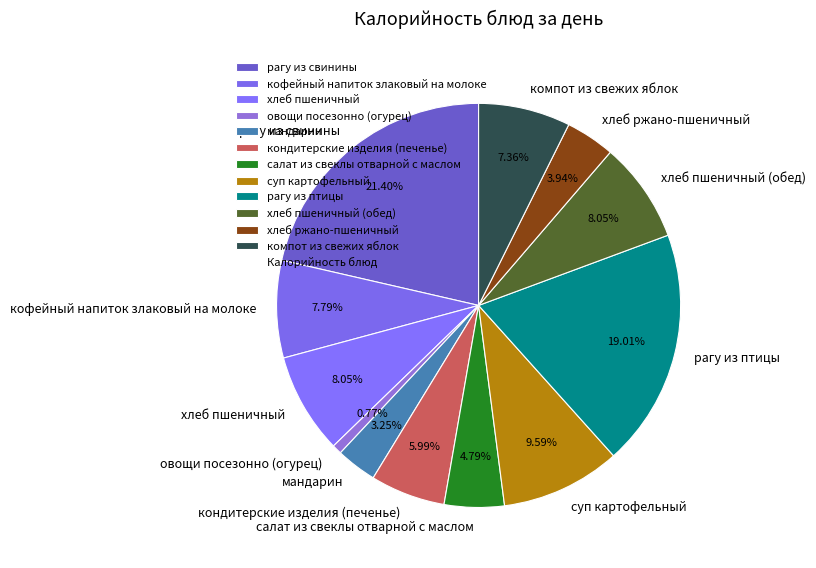

Between суп картофельный and кондитерские изделия (печенье), which is larger?

суп картофельный